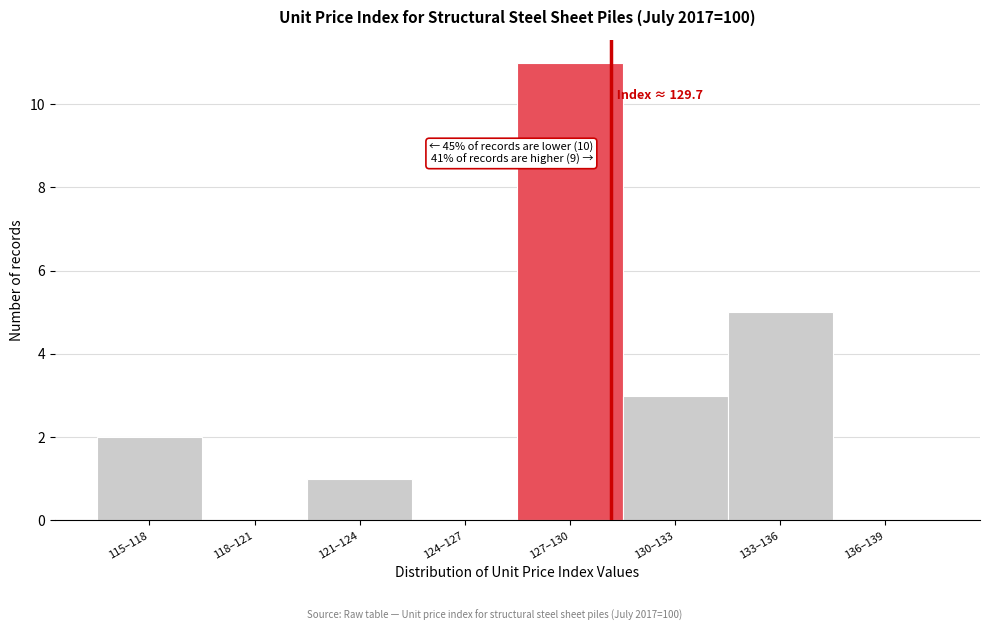

Reading left to right, transcribe all the data shown in this chart.

115–118=2	118–121=0	121–124=1	124–127=0	127–130=11	130–133=3	133–136=5	136–139=0